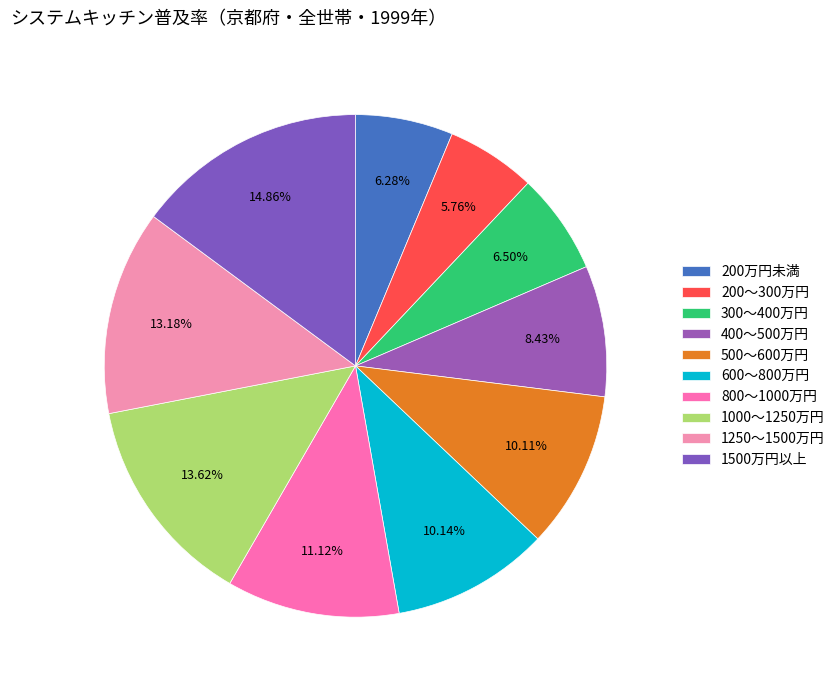

Is it true that 1500万円以上 is 4% of the pie?

False